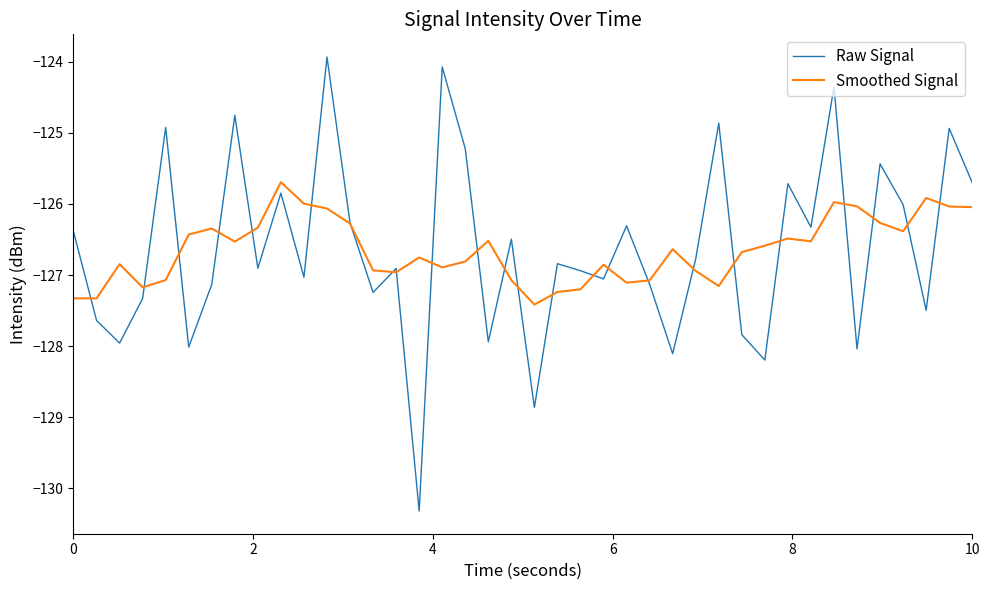

Which series has the widest spread of values?

Raw Signal